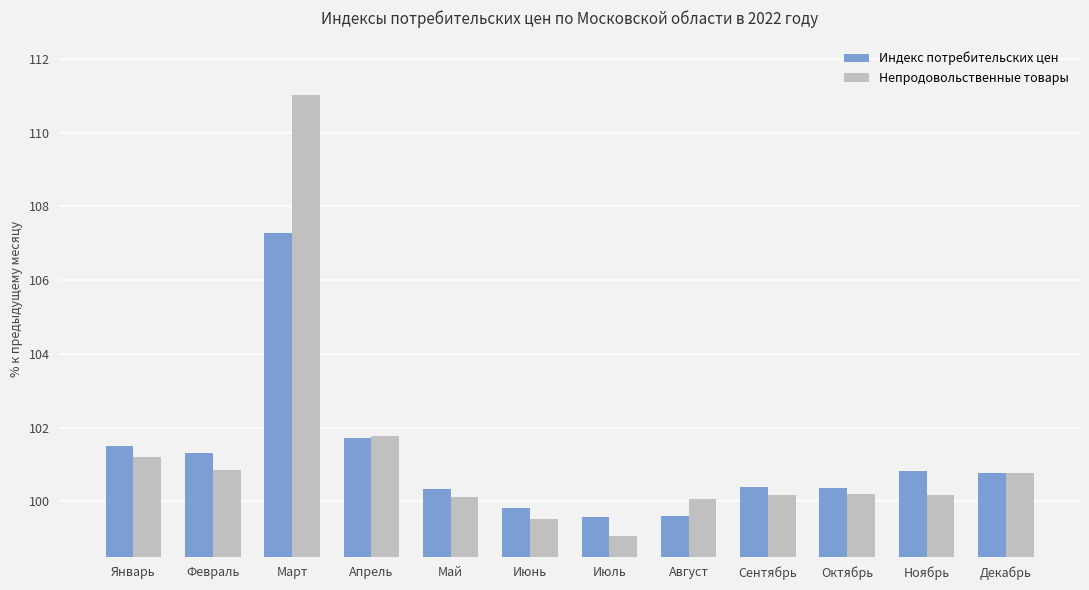

Rank the series at Июль from lowest to highest value.

Непродовольственные товары, Индекс потребительских цен